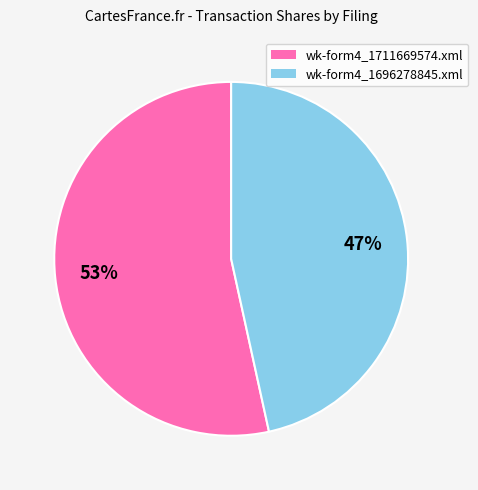

Do wk-form4_1711669574.xml and wk-form4_1696278845.xml together represent more than half of the pie?

Yes